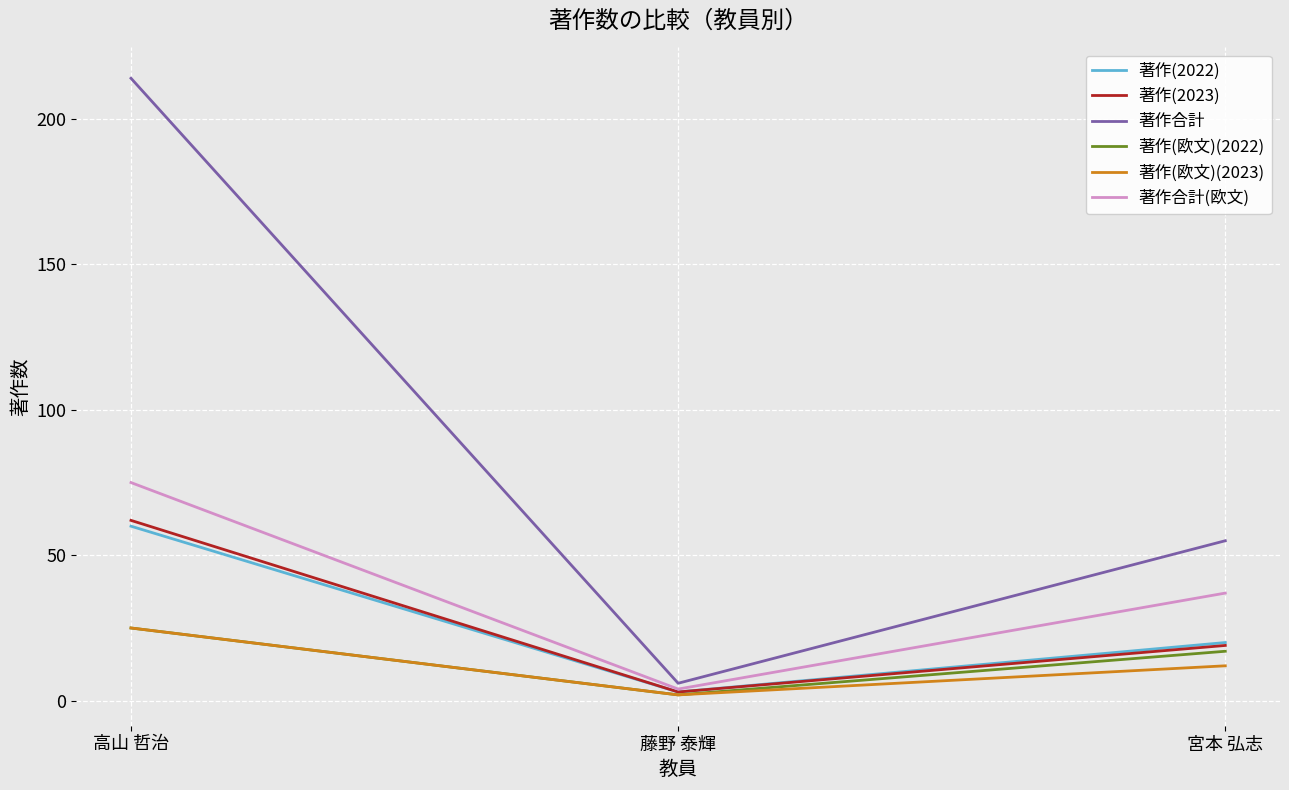

At which label is 著作(2022) closest to 31?

宮本 弘志